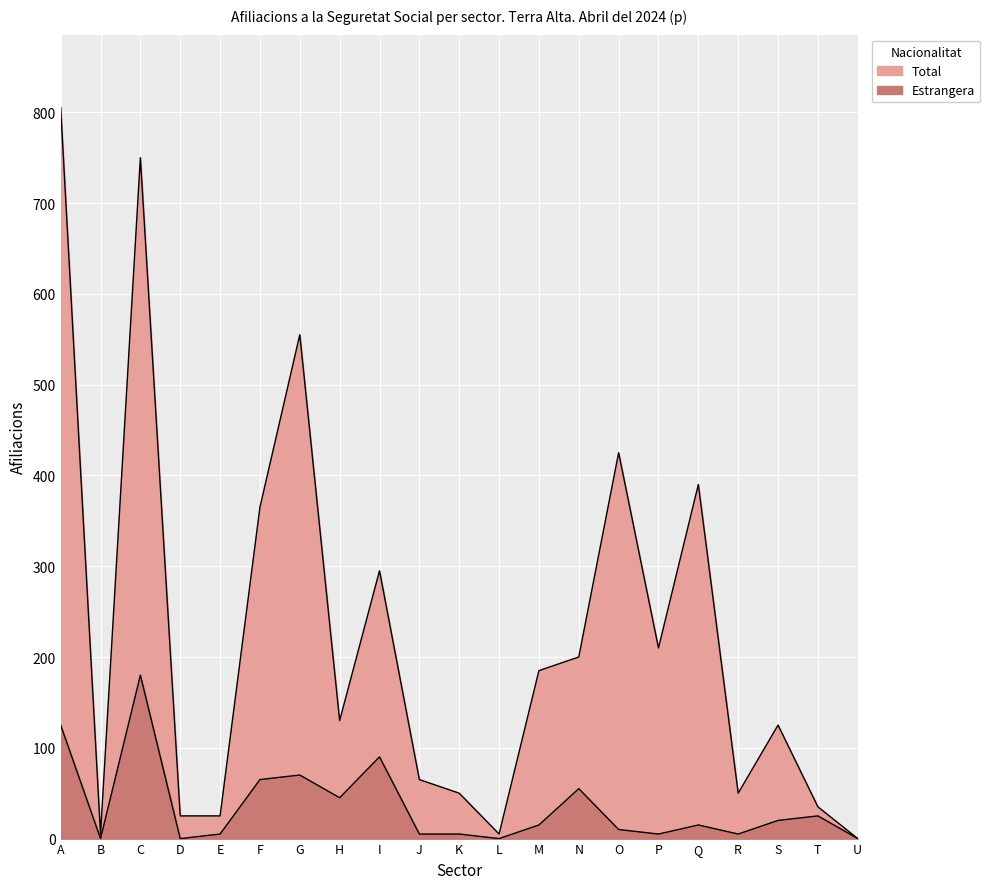

True or false: Total and Estrangera cross at least once.

False